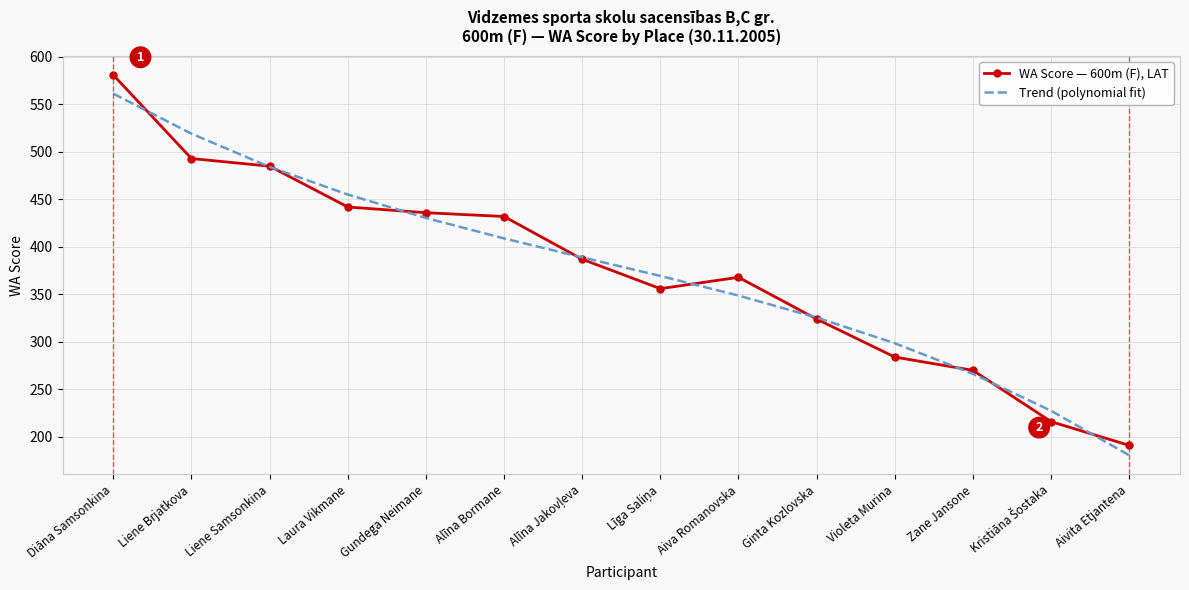

Which series has the widest spread of values?

WA Score — 600m (F), LAT